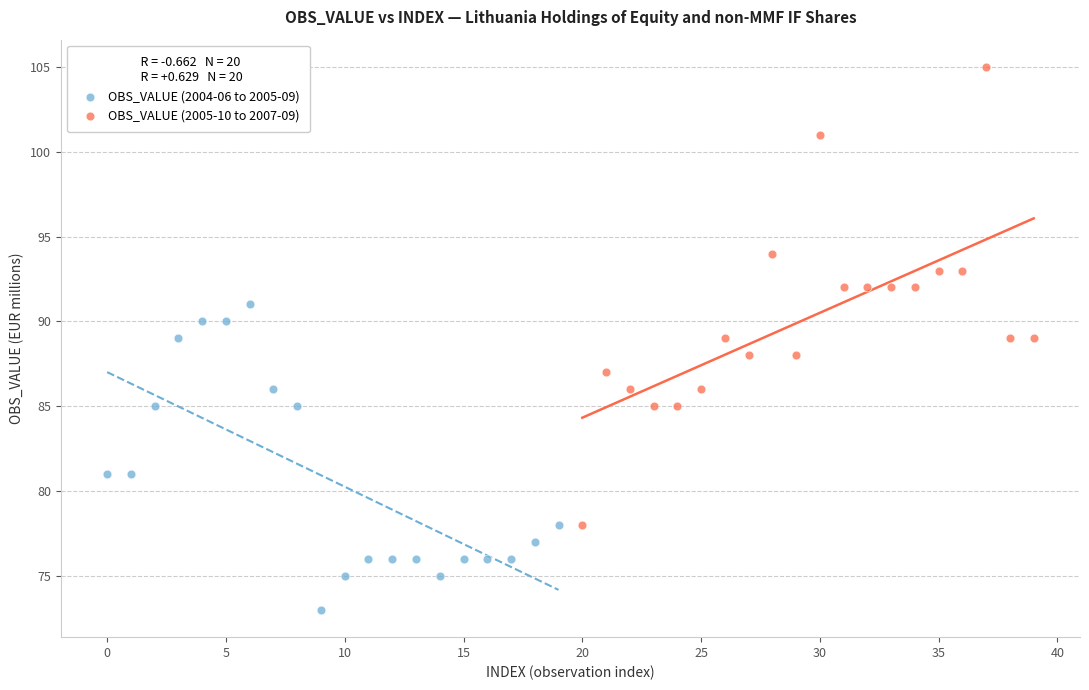

Which series reaches the minimum Y coordinate?

OBS_VALUE (2004-06 to 2005-09)